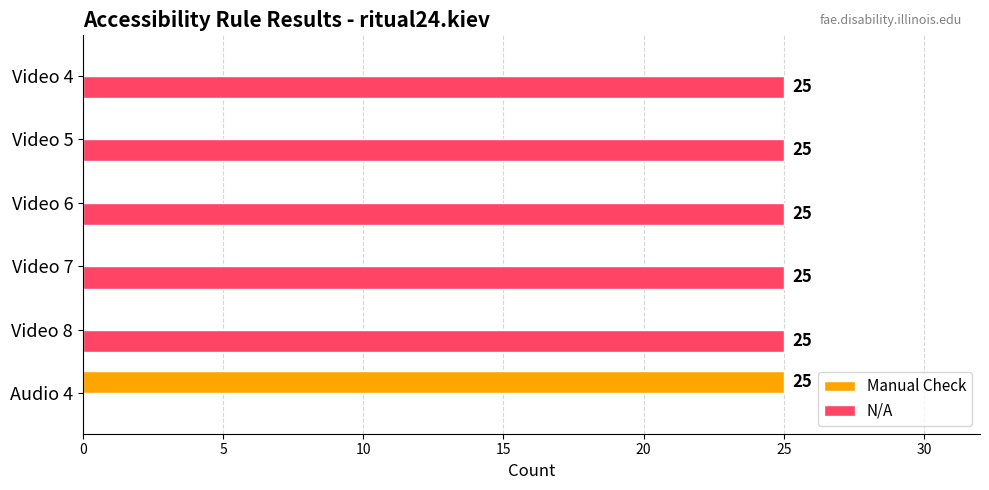

What is the sum of all N/A values?

125